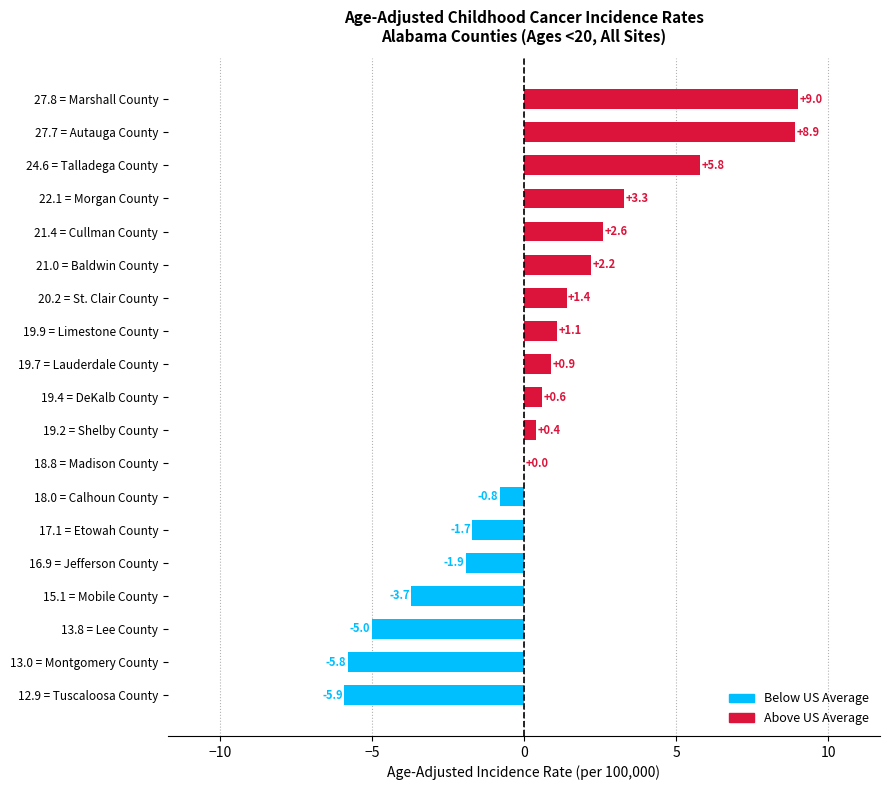

What is the approximate value at 27.7 = Autauga County?

8.9